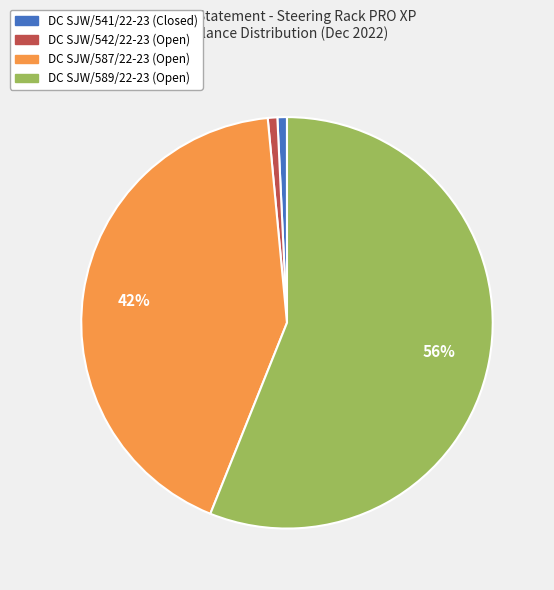

To the nearest percent, what is the average slice percentage?

25%